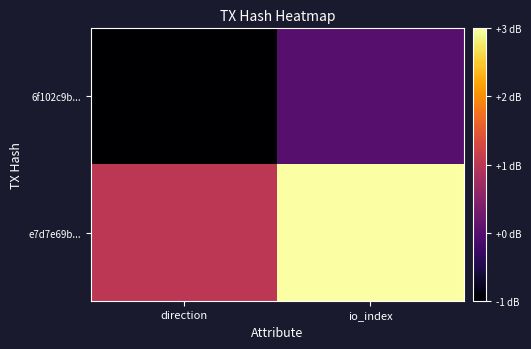

Reading left to right, extract all data points from this chart.

6f102c9b...: direction=-1	io_index=0
e7d7e69b...: direction=1	io_index=3